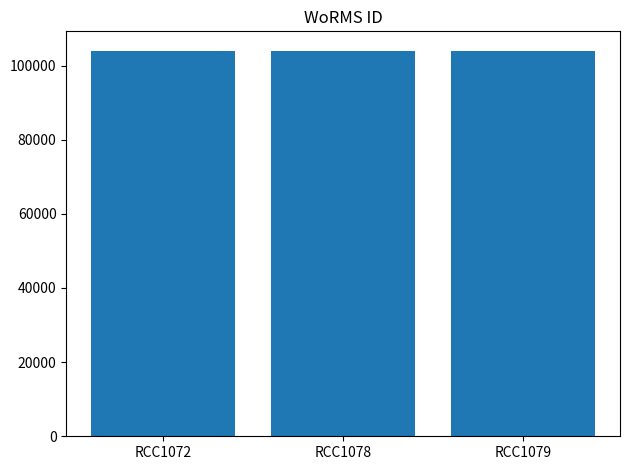

What is the greatest value displayed?

104016